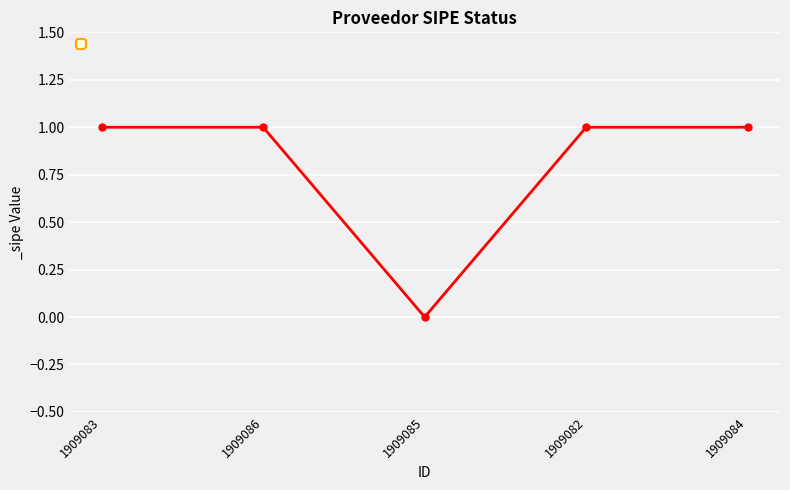

At which category does the chart reach its minimum across all series?

1909085